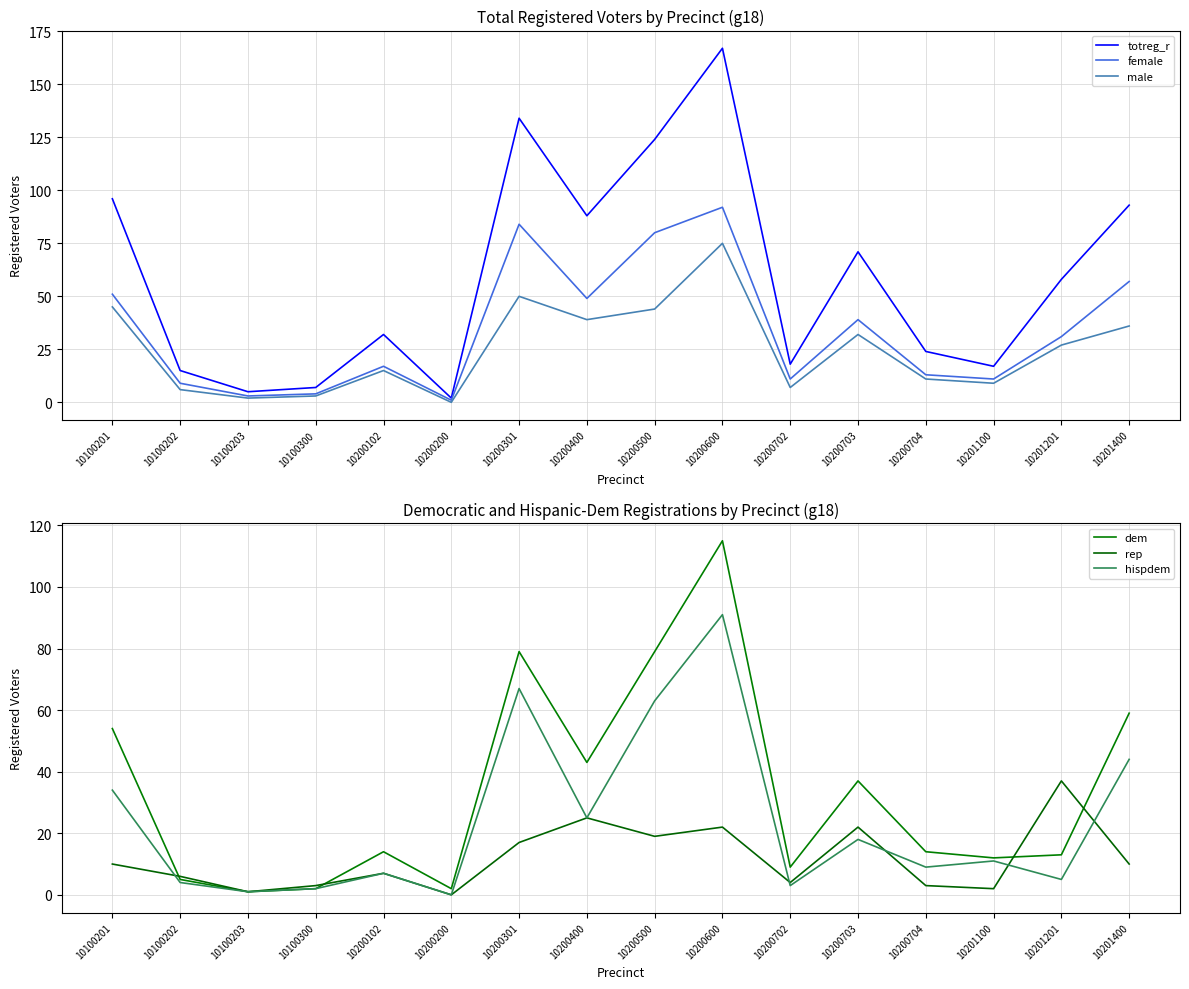

How many interior local valleys does the female series have?

5